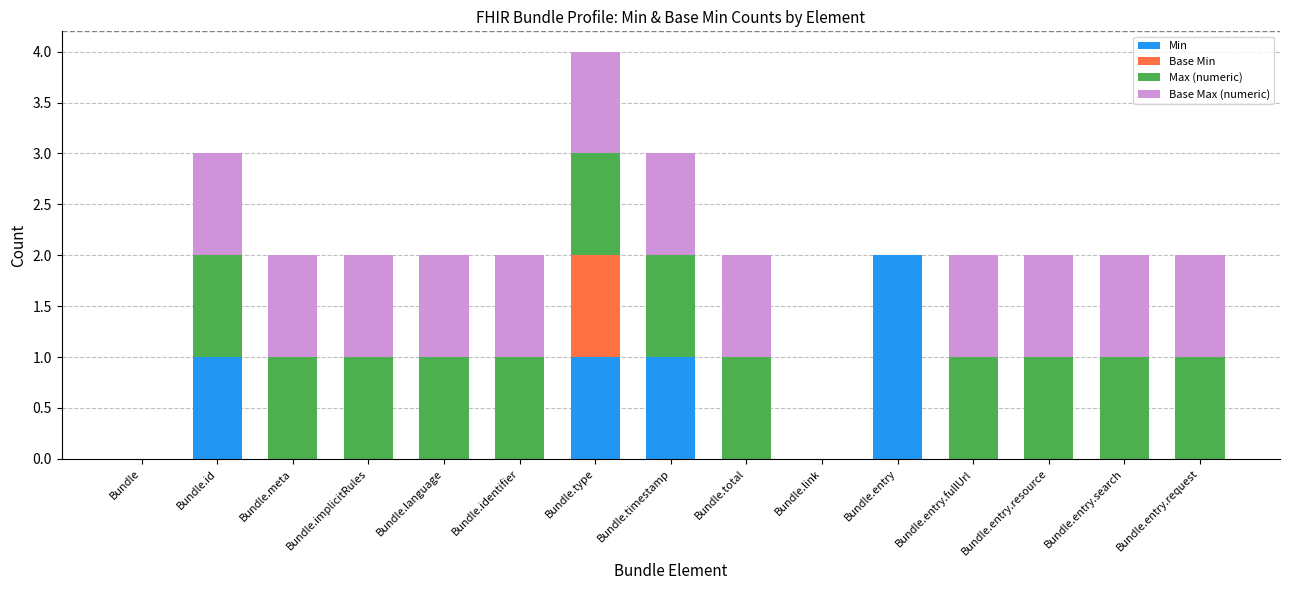

The value of Min at Bundle.link is 0. True or false?

True